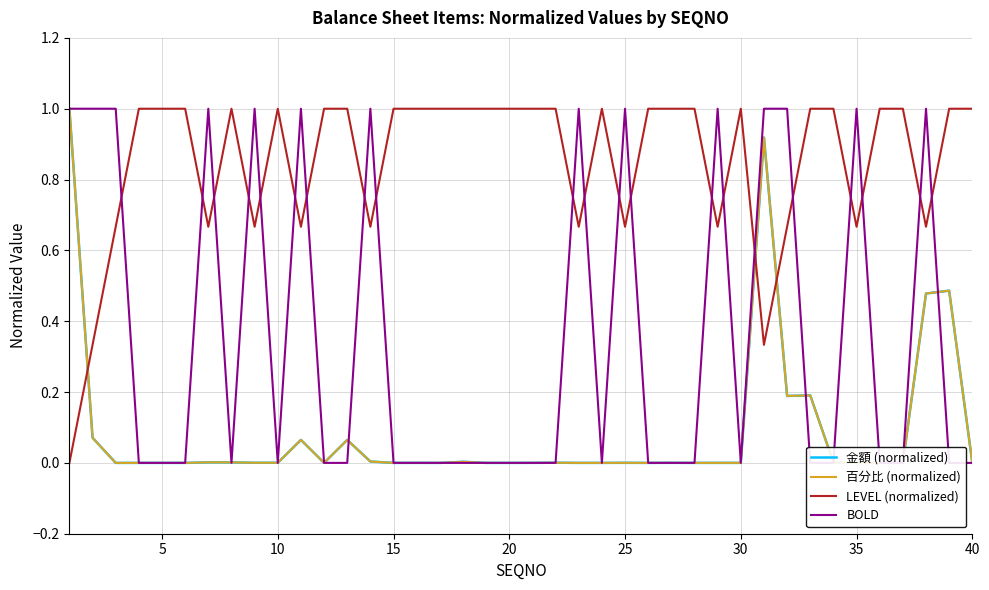

The 金額 (normalized) series shows 0.0 at 35. True or false?

True